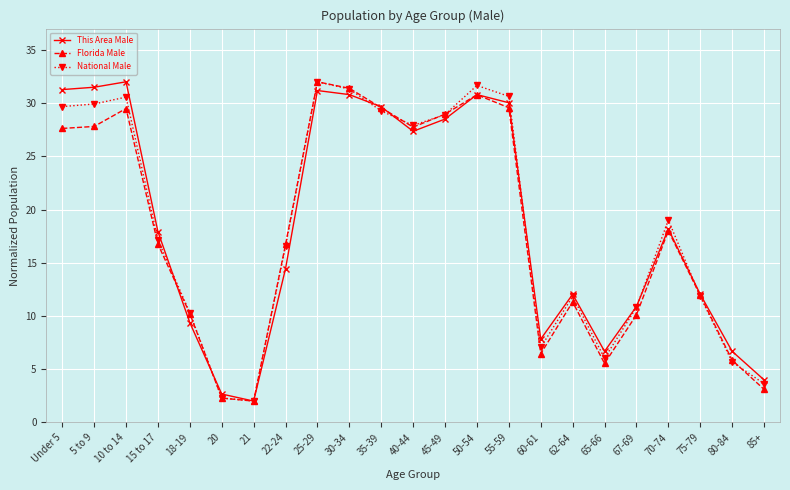

Read the Florida Male value at 21.

2.0